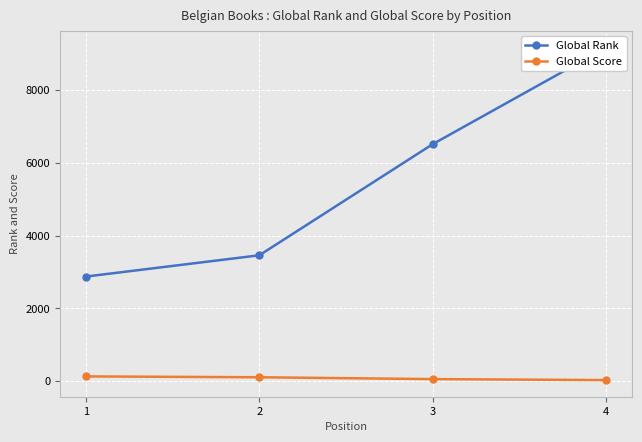

How many lines are shown in the chart?

2